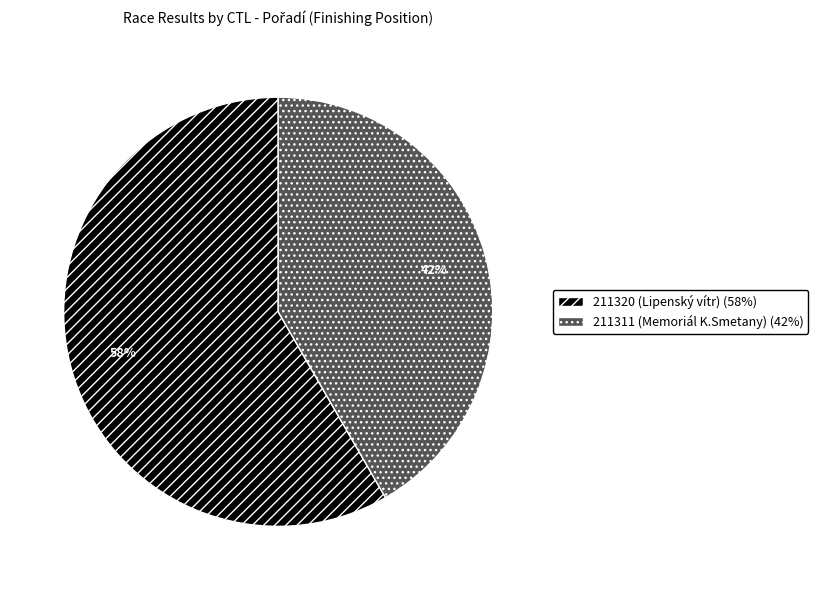

Is the sum of 211320 and 211311 greater than half?

Yes